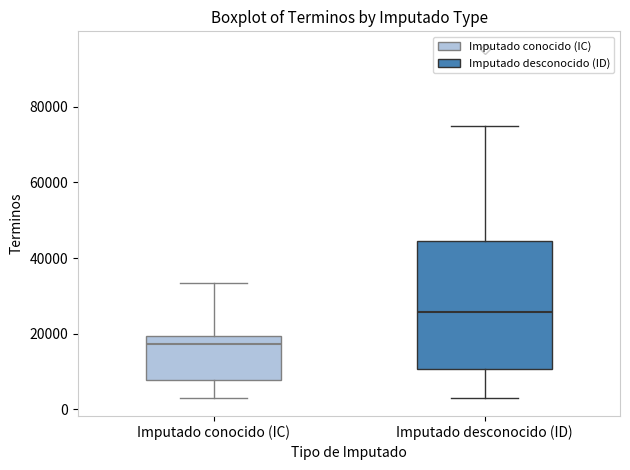

Comparing the boxes themselves (not the whiskers), which one is the tallest?

Imputado desconocido (ID)